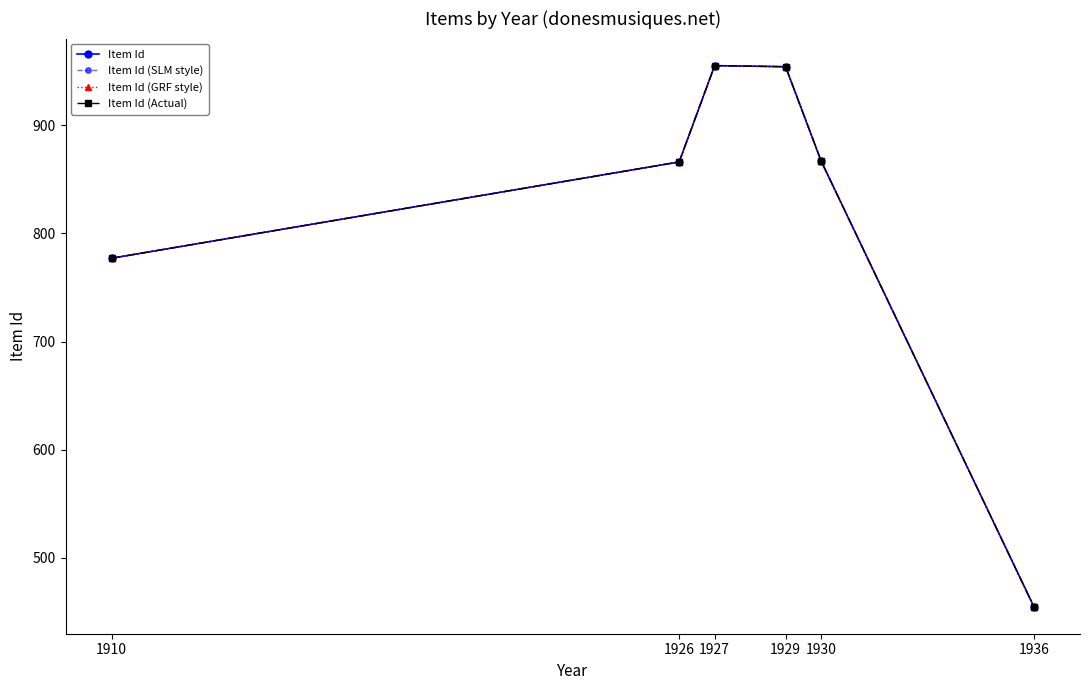

Is this an area chart (filled region under the line)?

No